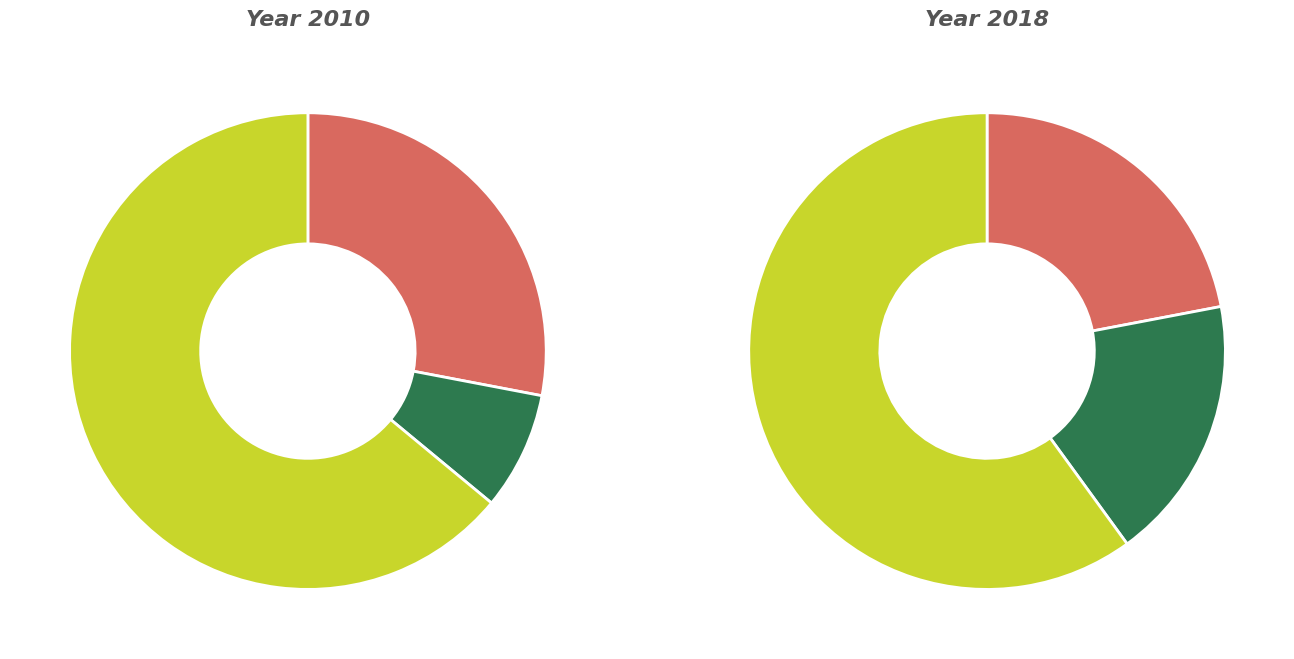

True or false: Строительный контроль теплоснабжения accounts for 40% of the total.

False